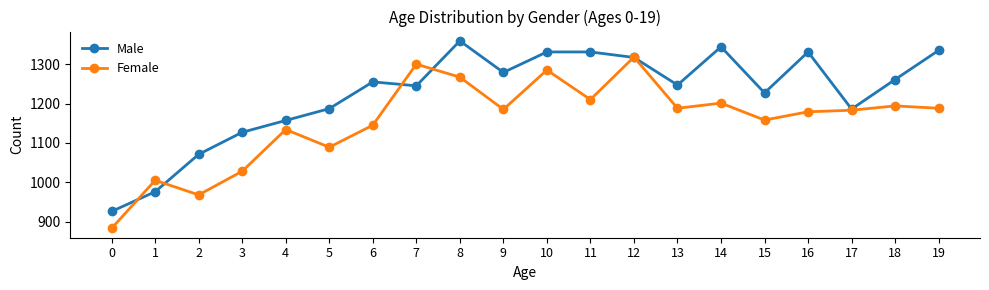

At 0, list the series in order from largest to smallest.

Male, Female